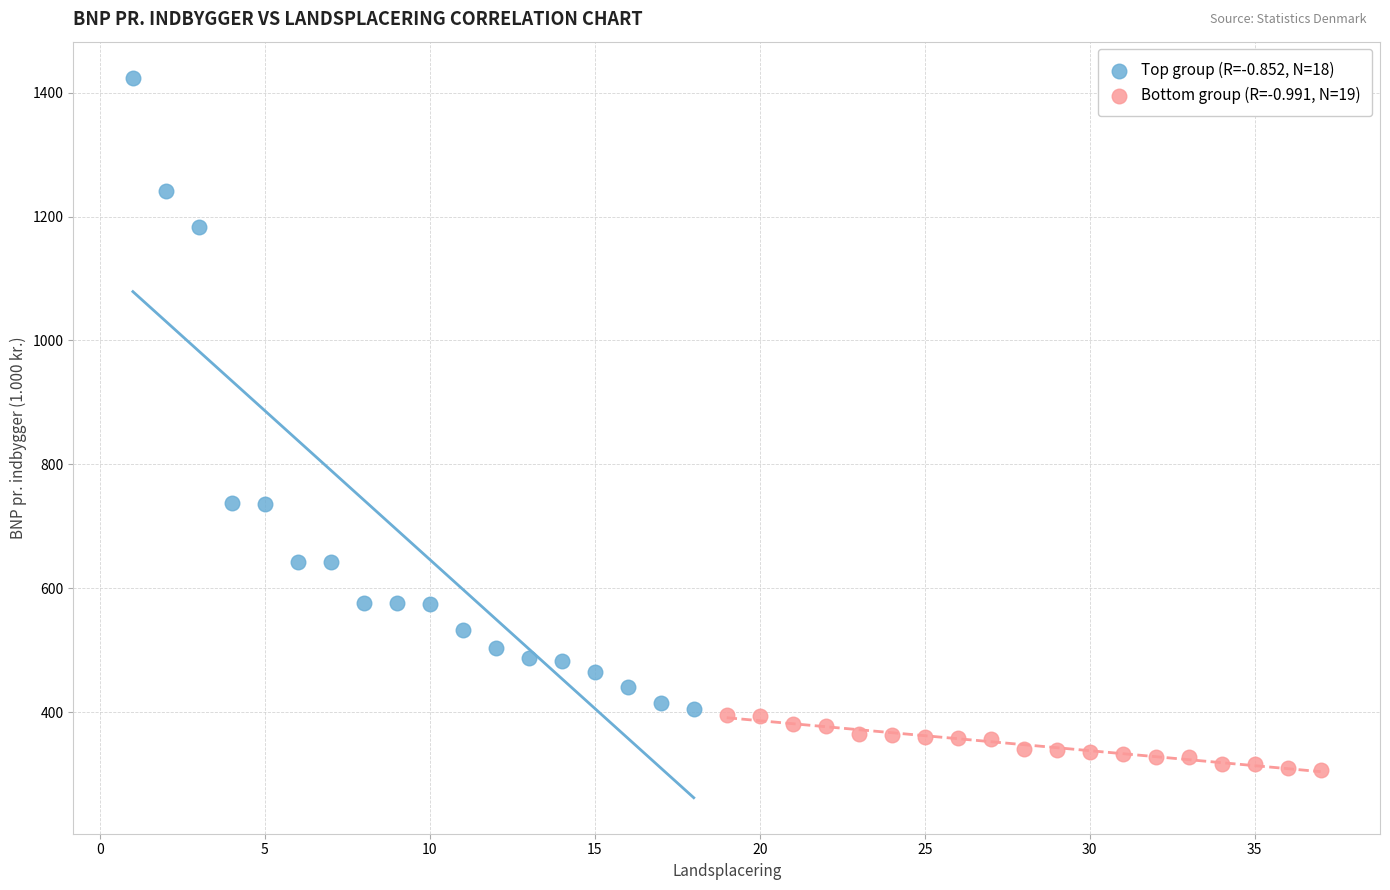

Which series has the largest Y range (max minus min)?

Top group (R=-0.852, N=18)